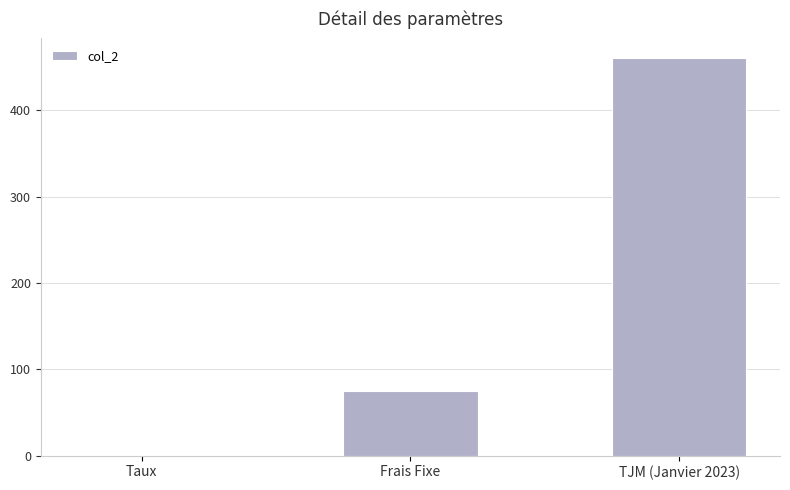

What is the greatest value displayed?

460.0